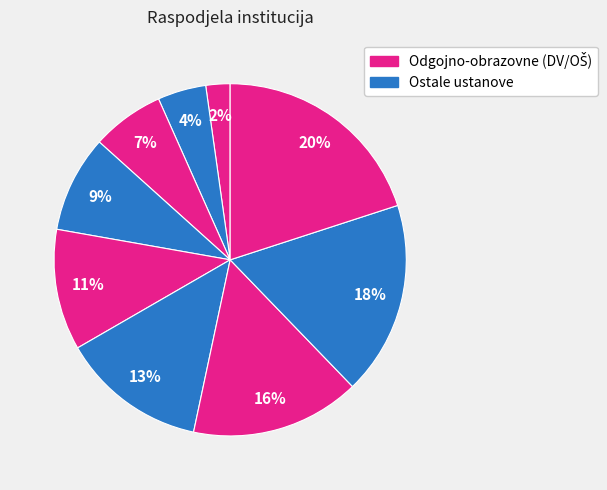

To the nearest percent, what is the average slice percentage?

11%